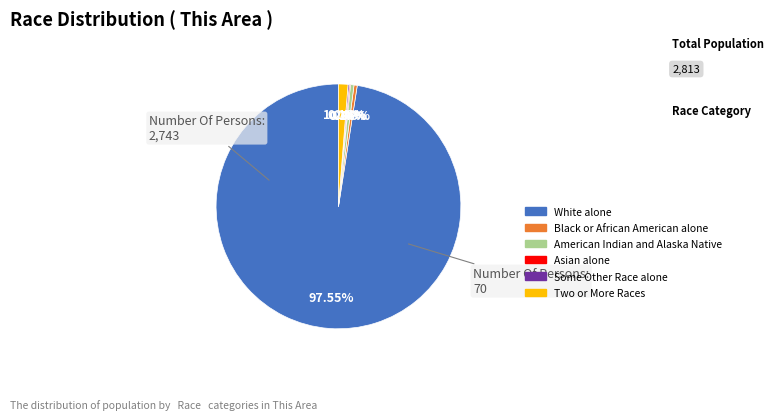

What is the largest slice in the pie chart?

White alone